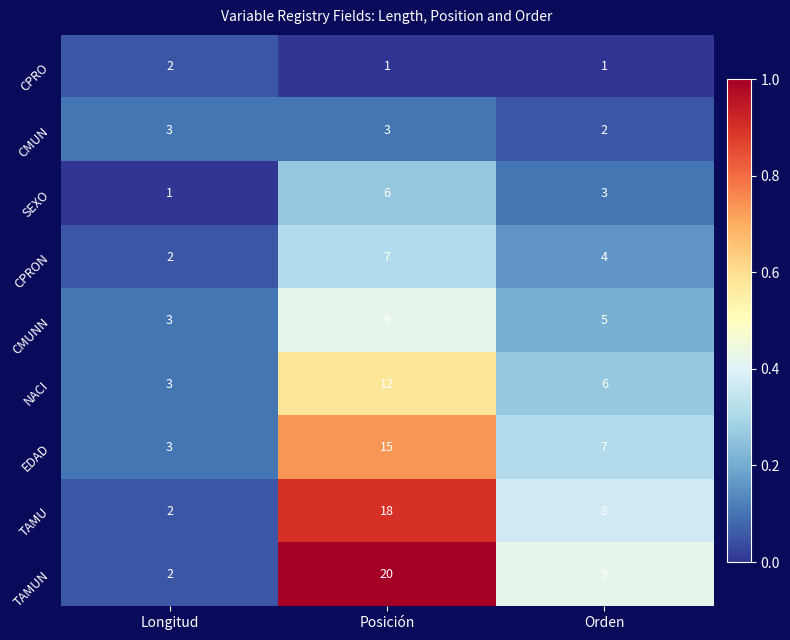

Reading left to right, transcribe all the data shown in this chart.

CPRO: 2	1	1
CMUN: 3	3	2
SEXO: 1	6	3
CPRON: 2	7	4
CMUNN: 3	9	5
NACI: 3	12	6
EDAD: 3	15	7
TAMU: 2	18	8
TAMUN: 2	20	9